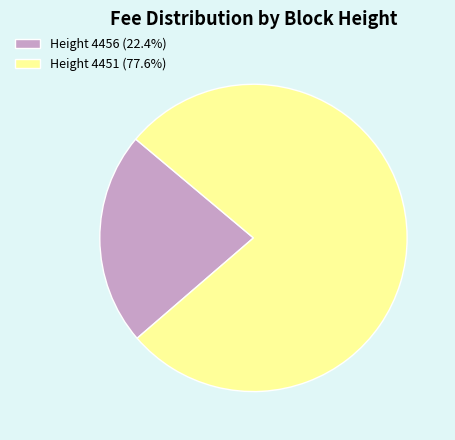

What is the ratio of the value at Height 4456 (22.4%) to the value at Height 4451 (77.6%)?

0.3